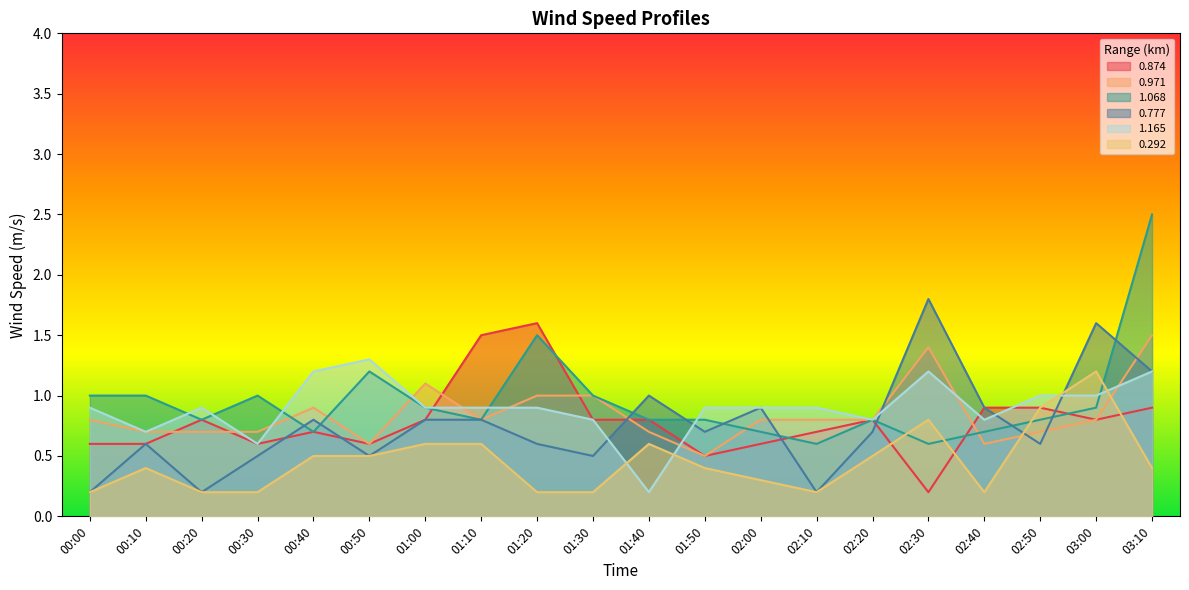

Does the chart have visible grid lines?

No